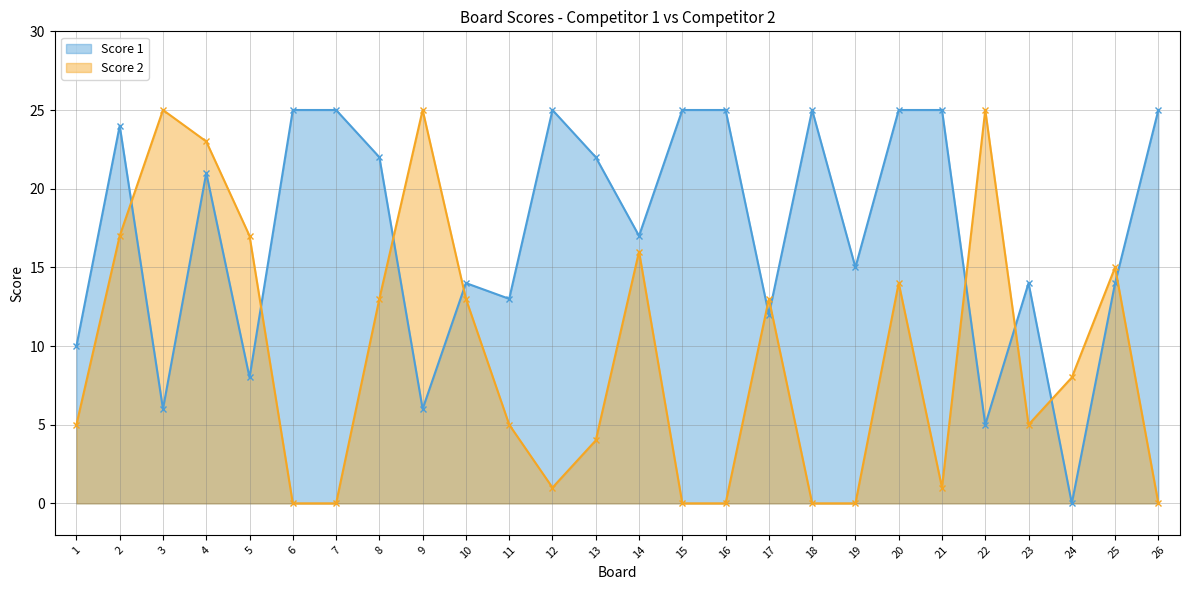

How many lines are shown in the chart?

2